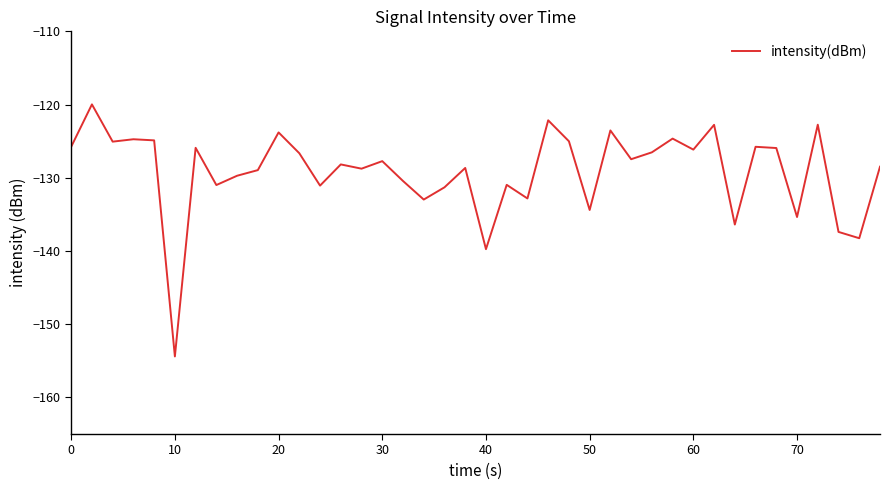

What is the sum of all values?

-5166.6